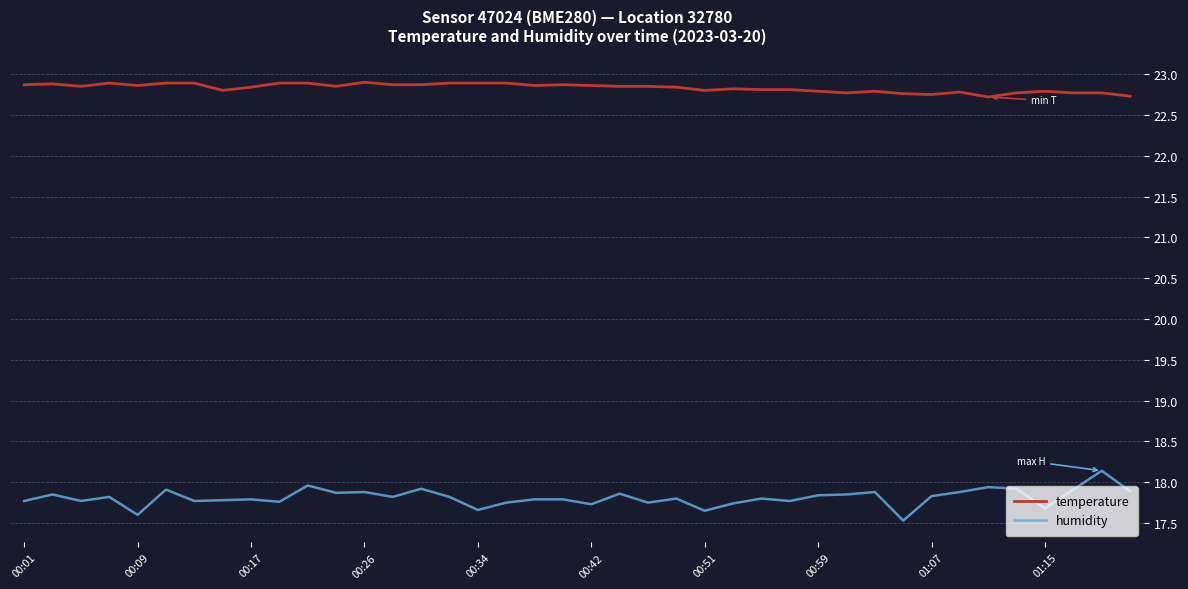

What is the difference between the maximum and second lowest values in the humidity series?

0.5